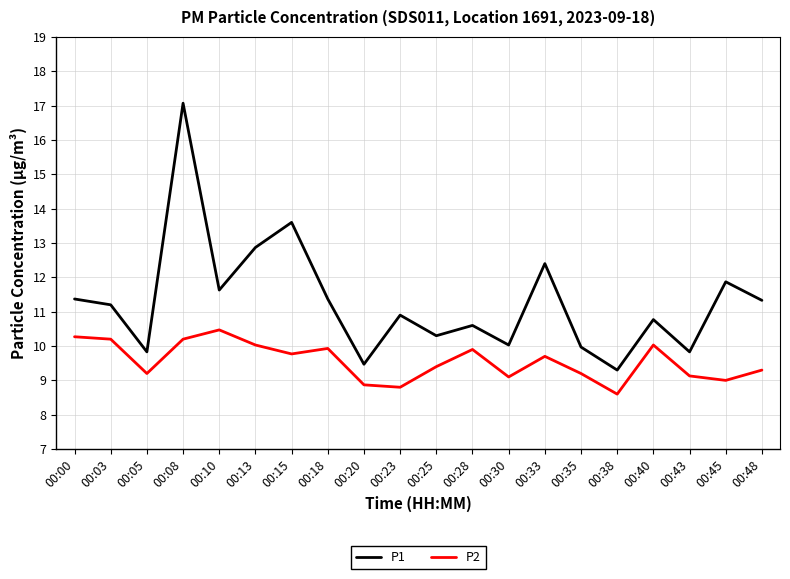

What is the difference between the maximum and minimum values in the P1 series?

7.8